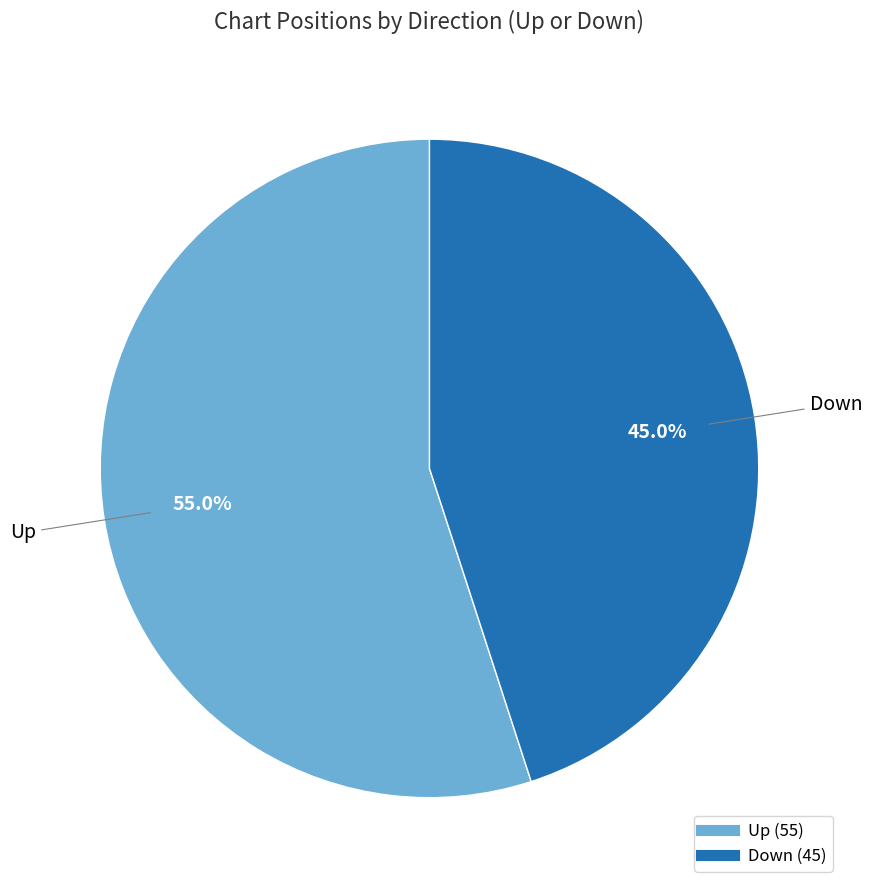

Is there a majority slice in this chart?

Yes